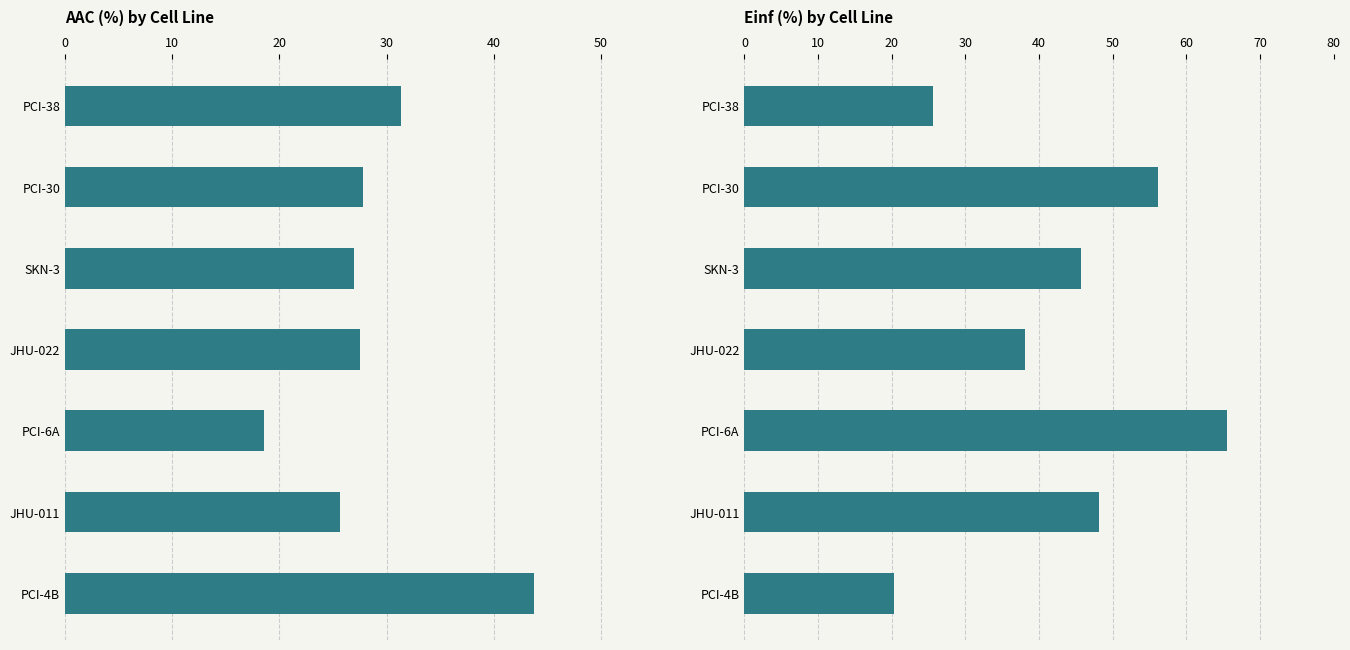

What is the value of the AAC (%) bar at the 4th from the left?

27.6